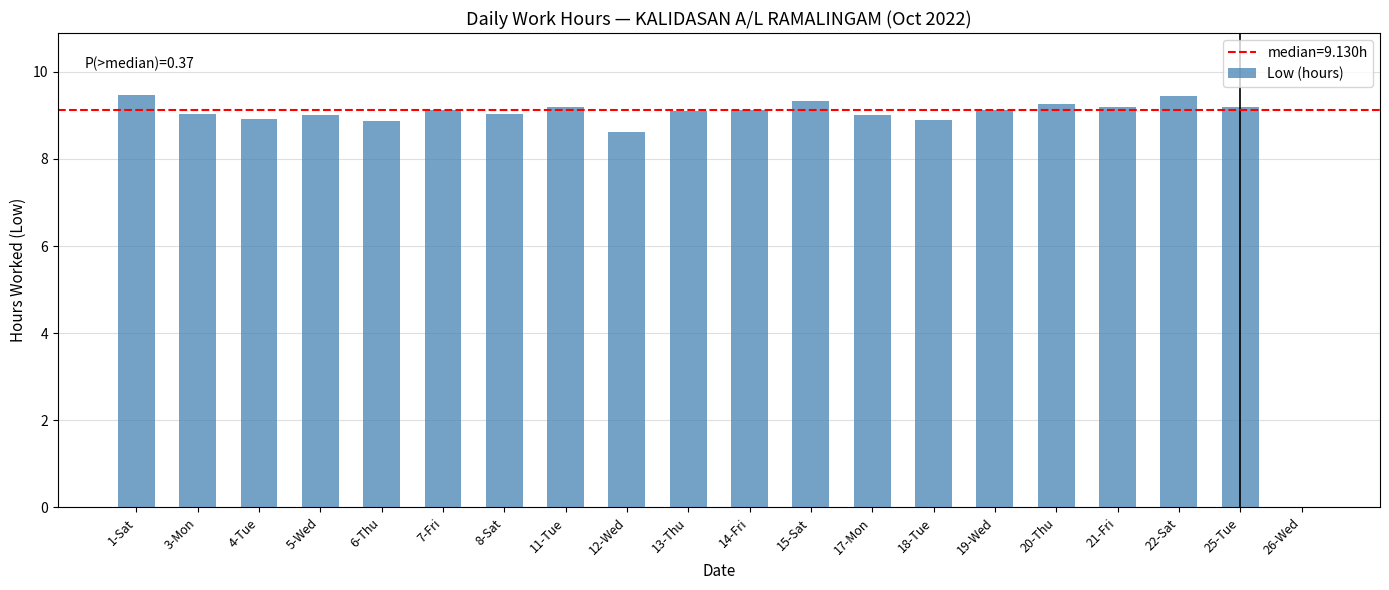

What is the greatest value displayed?

9.5